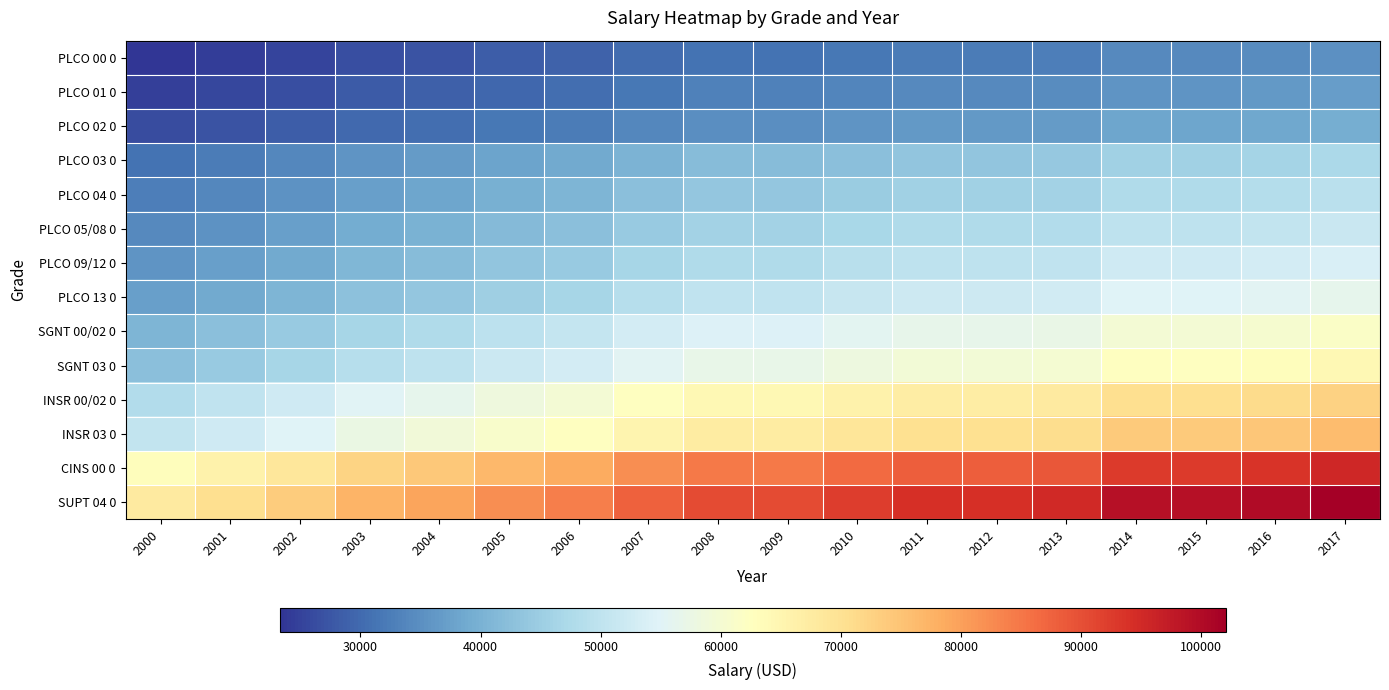

Reading left to right, extract all data points from this chart.

PLCO 00 0: 2000=23299	2001=24231	2002=25321	2003=26625	2004=27291	2005=28246	2006=28952	2007=30226	2008=31193	2009=31193	2010=31817	2011=32453	2012=32453	2013=32778	2014=34089	2015=34089	2016=34430	2017=35119
PLCO 01 0: 2000=24536	2001=25517	2002=26665	2003=28038	2004=28739	2005=29745	2006=30489	2007=31831	2008=32850	2009=32850	2010=33507	2011=34177	2012=34177	2013=34519	2014=35900	2015=35900	2016=36259	2017=36984
PLCO 02 0: 2000=26121	2001=27166	2002=28388	2003=29850	2004=30596	2005=31667	2006=32459	2007=33887	2008=34971	2009=34971	2010=35670	2011=36383	2012=36383	2013=36747	2014=38217	2015=38217	2016=38599	2017=39371
PLCO 03 0: 2000=31228	2001=32477	2002=33938	2003=35686	2004=36578	2005=37858	2006=38804	2007=40511	2008=41807	2009=41807	2010=42643	2011=43496	2012=43496	2013=43931	2014=45688	2015=45688	2016=46145	2017=47068
PLCO 04 0: 2000=32674	2001=33981	2002=35510	2003=37339	2004=38272	2005=39612	2006=40602	2007=42388	2008=43744	2009=43744	2010=44619	2011=45511	2012=45511	2013=45966	2014=47805	2015=47805	2016=48283	2017=49249
PLCO 05/08 0: 2000=34194	2001=35562	2002=37162	2003=39076	2004=40053	2005=41455	2006=42491	2007=44361	2008=45781	2009=45781	2010=46697	2011=47631	2012=47631	2013=48107	2014=50031	2015=50031	2016=50531	2017=51542
PLCO 09/12 0: 2000=35776	2001=37207	2002=38881	2003=40883	2004=41905	2005=43372	2006=44456	2007=46412	2008=47897	2009=47897	2010=48855	2011=49832	2012=49832	2013=50330	2014=52343	2015=52343	2016=52866	2017=53923
PLCO 13 0: 2000=37436	2001=38933	2002=40685	2003=42780	2004=43850	2005=45385	2006=46520	2007=48567	2008=50121	2009=50121	2010=51123	2011=52145	2012=52145	2013=52666	2014=54773	2015=54773	2016=55321	2017=56427
SGNT 00/02 0: 2000=40794	2001=42426	2002=44335	2003=46618	2004=47783	2005=49455	2006=50691	2007=52921	2008=54614	2009=54614	2010=55706	2011=56820	2012=56820	2013=57388	2014=59684	2015=59684	2016=60281	2017=61487
SGNT 03 0: 2000=42668	2001=44375	2002=46372	2003=48760	2004=49979	2005=51728	2006=53021	2007=55354	2008=57125	2009=57125	2010=58268	2011=59433	2012=59433	2013=60027	2014=62428	2015=62428	2016=63052	2017=64313
INSR 00/02 0: 2000=48149	2001=50075	2002=52328	2003=55023	2004=56399	2005=58373	2006=59832	2007=62465	2008=64464	2009=64464	2010=65753	2011=67068	2012=67068	2013=67739	2014=70449	2015=70449	2016=71153	2017=72576
INSR 03 0: 2000=50421	2001=52438	2002=54798	2003=57620	2004=59061	2005=61128	2006=62656	2007=65413	2008=67506	2009=67506	2010=68856	2011=70233	2012=70233	2013=70935	2014=73772	2015=73772	2016=74510	2017=76000
CINS 00 0: 2000=63274	2001=65805	2002=68766	2003=72307	2004=74115	2005=76709	2006=78627	2007=82087	2008=84714	2009=84714	2010=86408	2011=88136	2012=88136	2013=89017	2014=92578	2015=92578	2016=93504	2017=95374
SUPT 04 0: 2000=67696	2001=70404	2002=73572	2003=77361	2004=79295	2005=82070	2006=84122	2007=87823	2008=90633	2009=90633	2010=92446	2011=94295	2012=94295	2013=95238	2014=99048	2015=99048	2016=100038	2017=102039